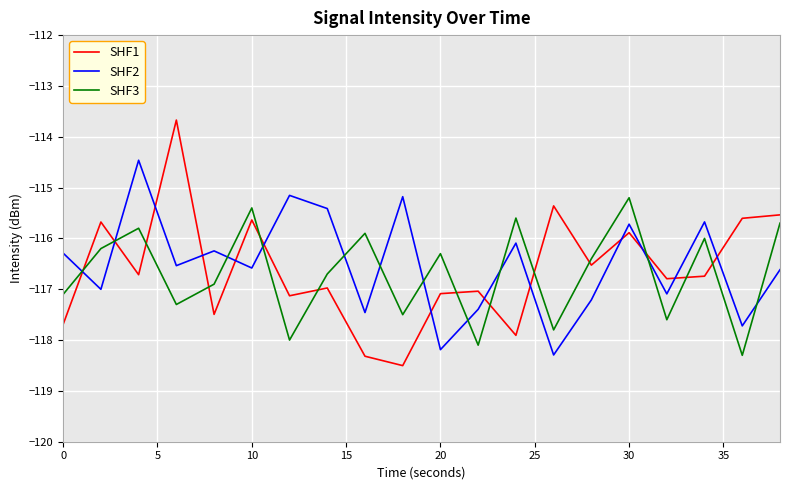

What is the maximum value shown in the chart?

-113.7